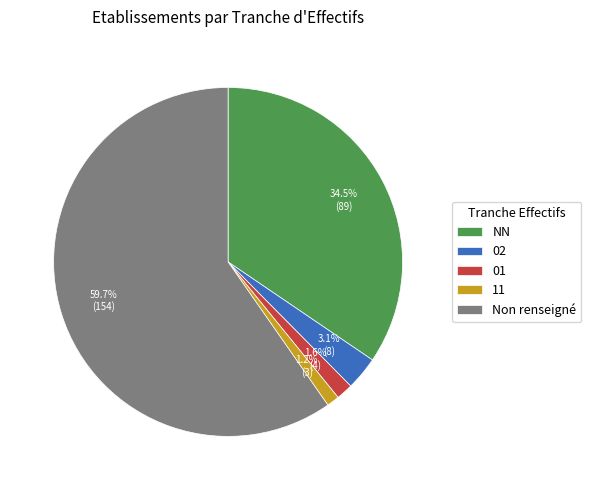

What is the largest slice in the pie chart?

Non renseigné